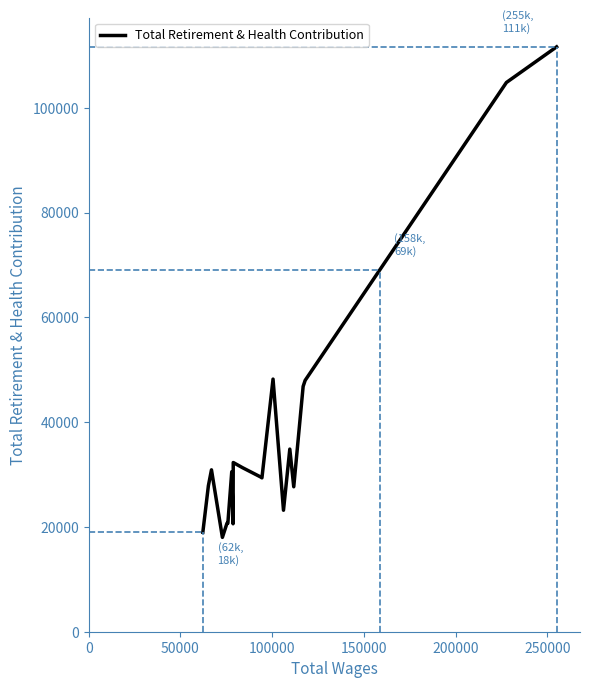

What is the greatest value displayed?

111632